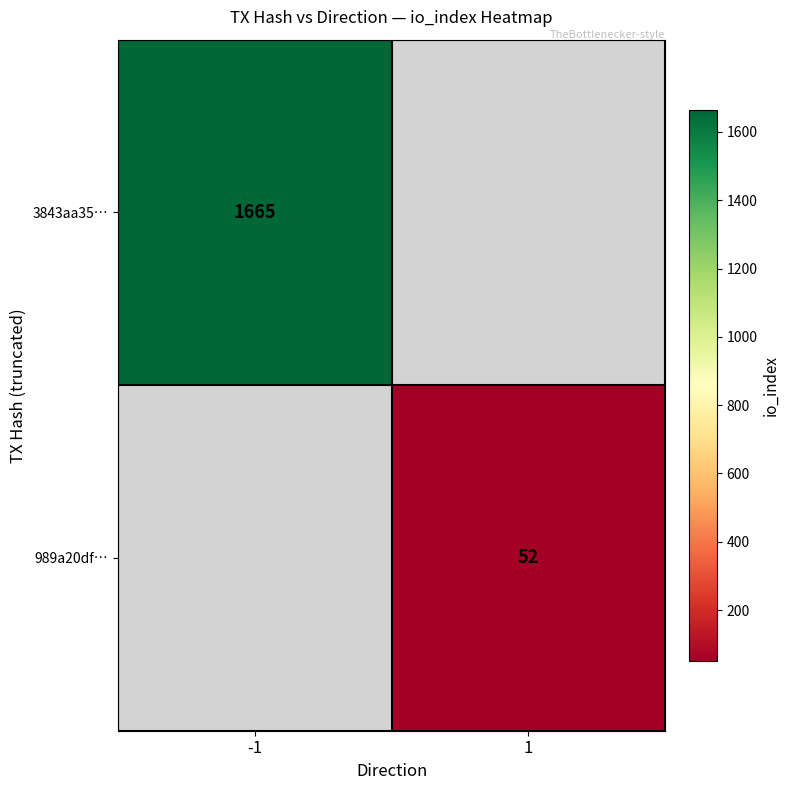

Is it true that 989a20df… equals 77 at 1?

False